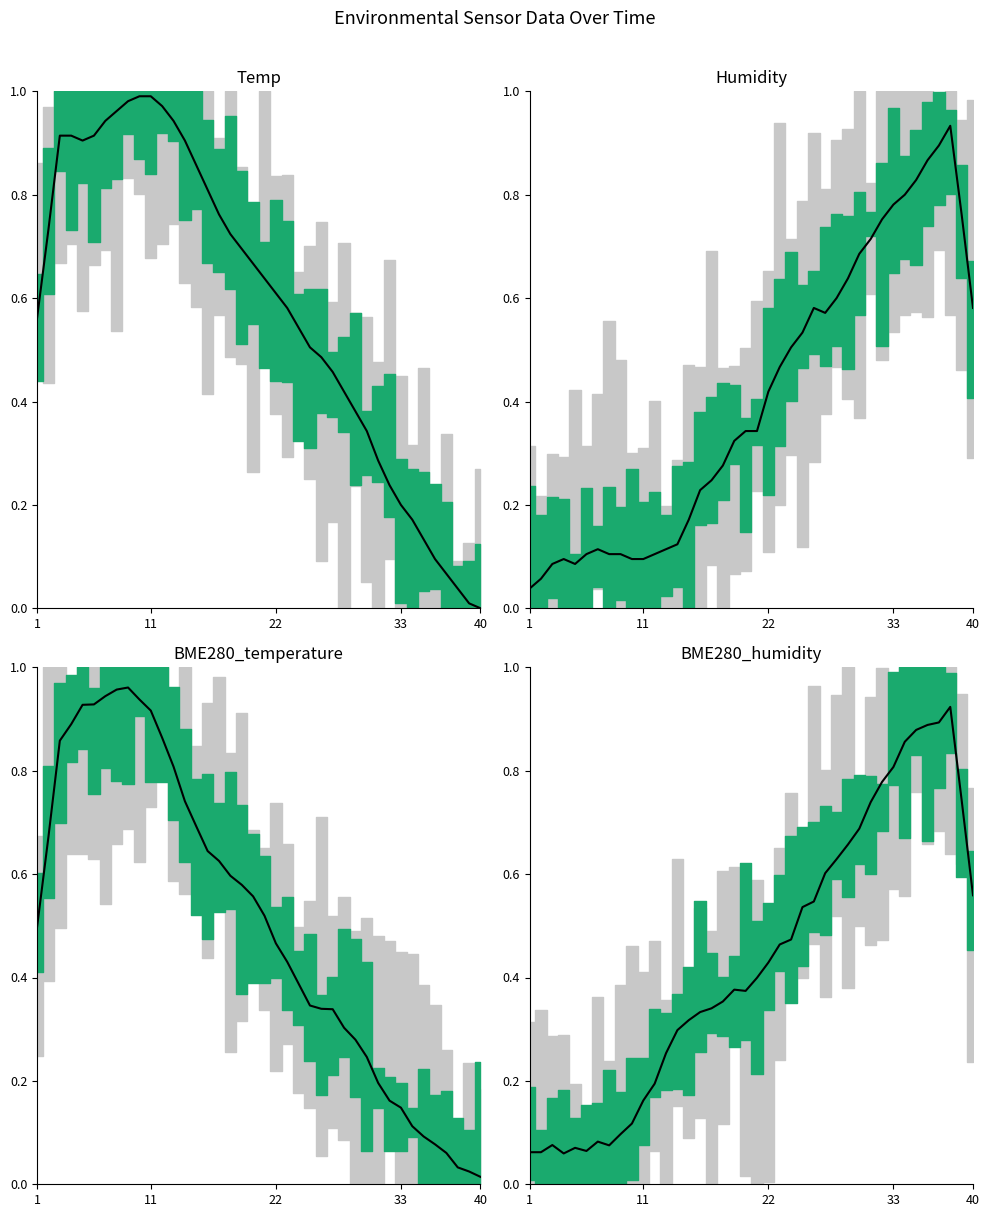

Does the chart display data point markers on the line(s)?

No